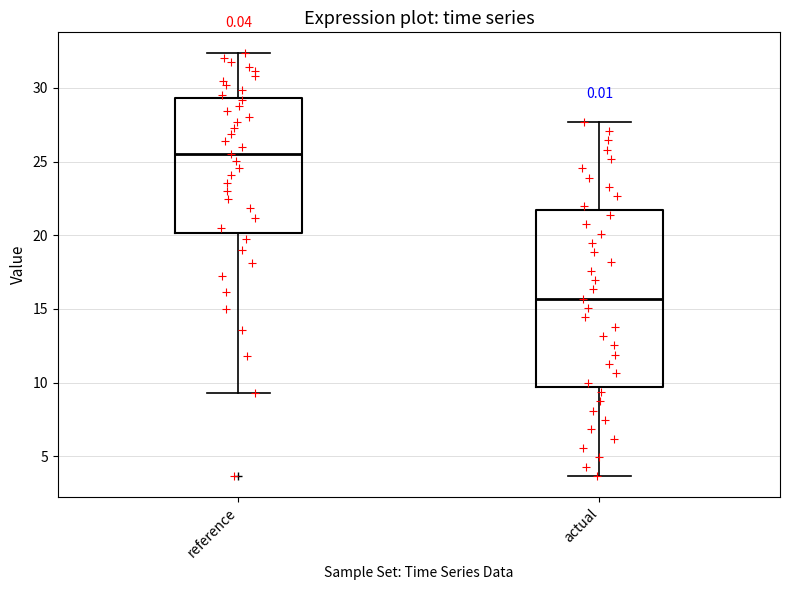

Where is the lower edge of the box for reference on the y-axis? The values are not printed on the chart, so give them approximately, as read against the axis.

20.0